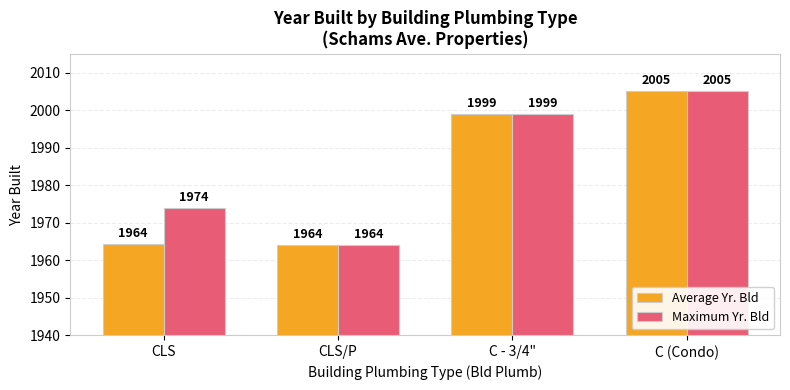

What position from the right is C - 3/4"?

2